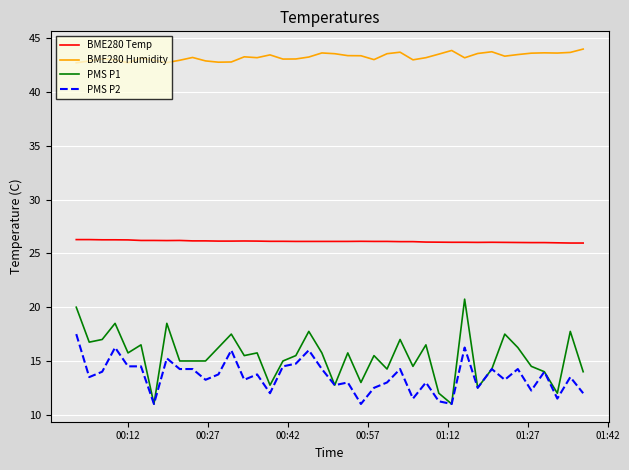

Which series has the largest range (max minus min)?

PMS P1